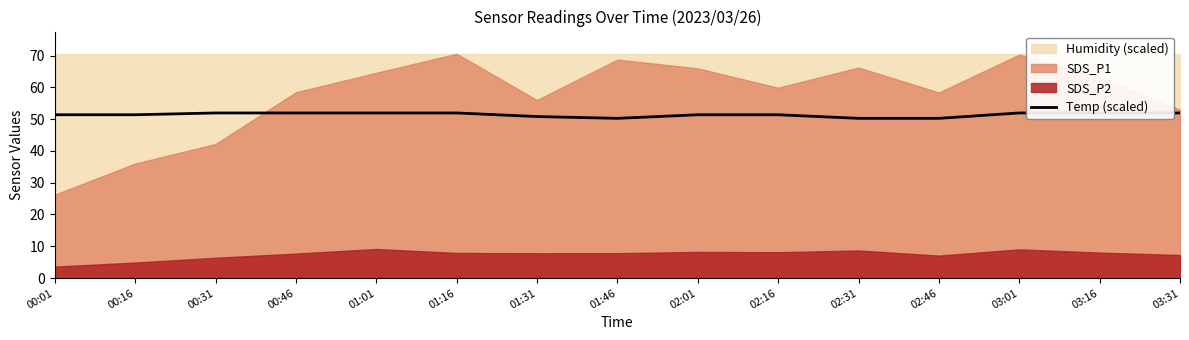

How many lines are shown in the chart?

1